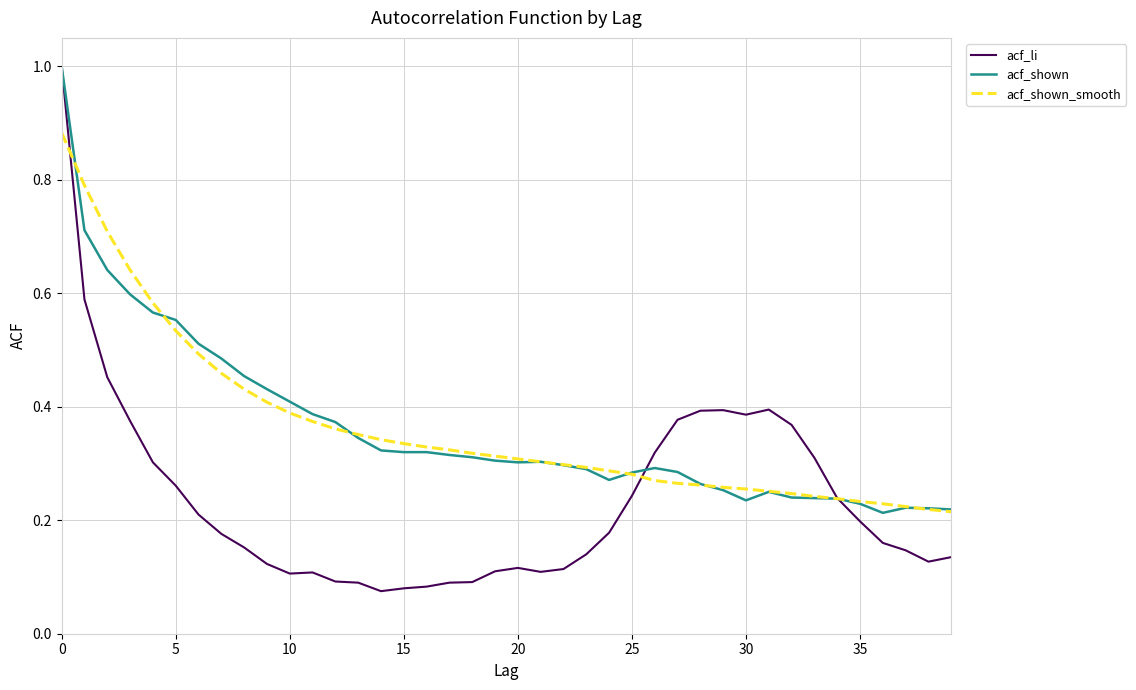

What are all the series names shown in the legend?

acf_li, acf_shown, acf_shown_smooth